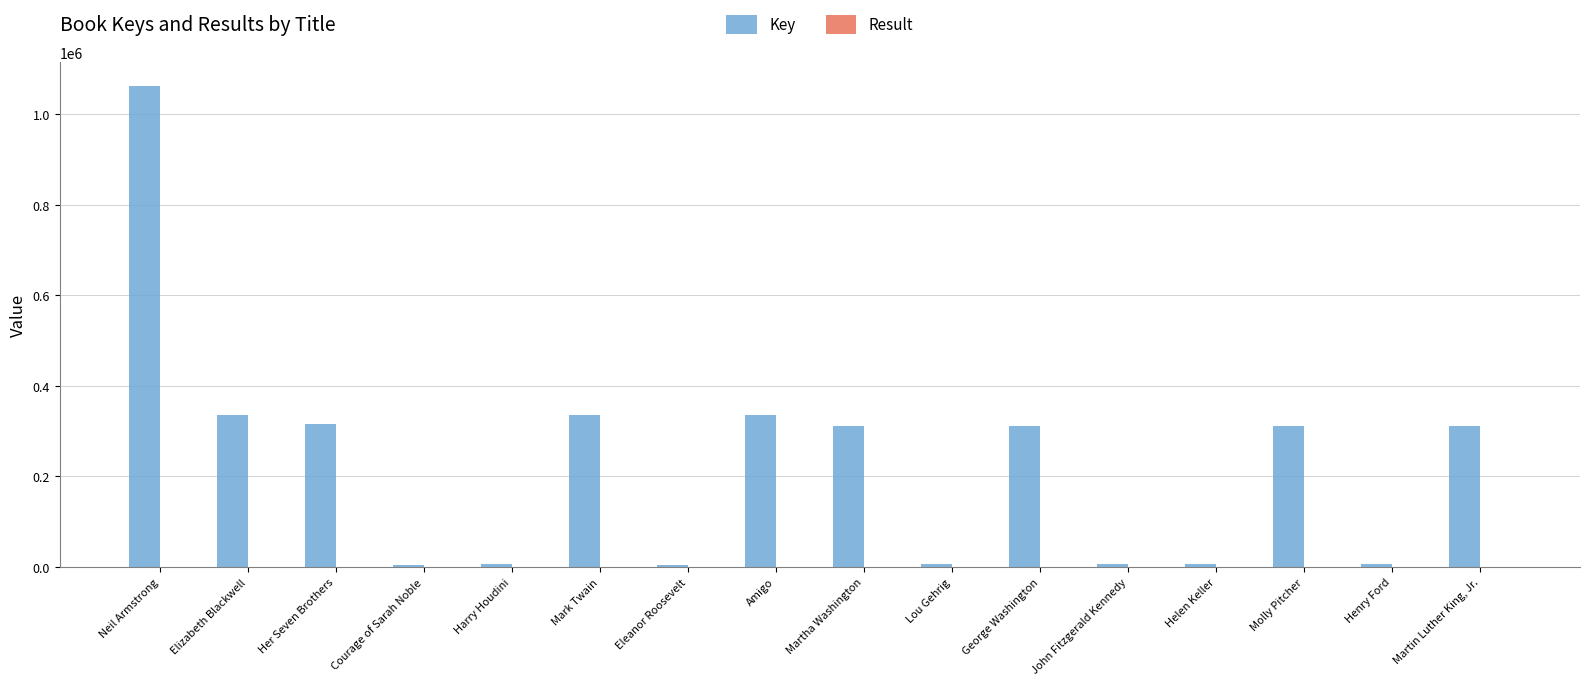

What is the sum of all Key values?

3669978